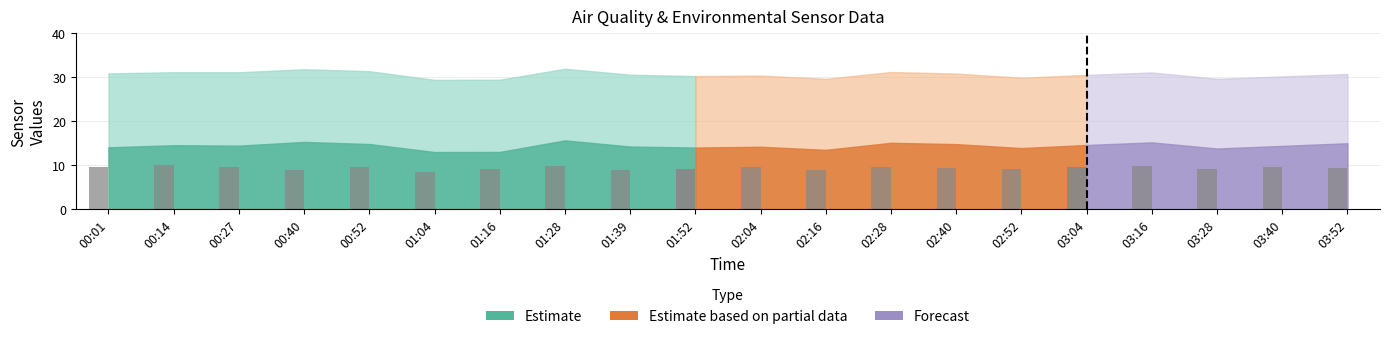

What is the value of the 7th bar from the left?

9.2